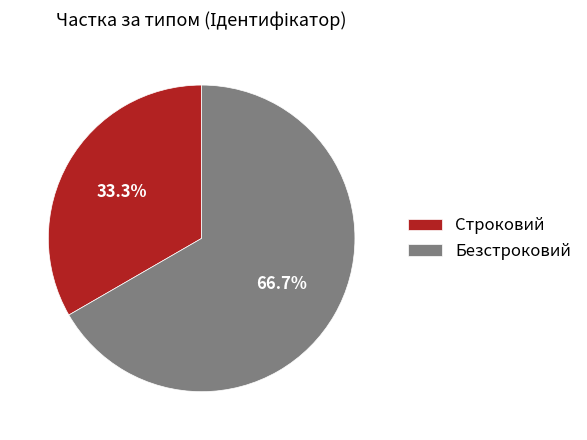

Does any single category account for the majority?

Yes